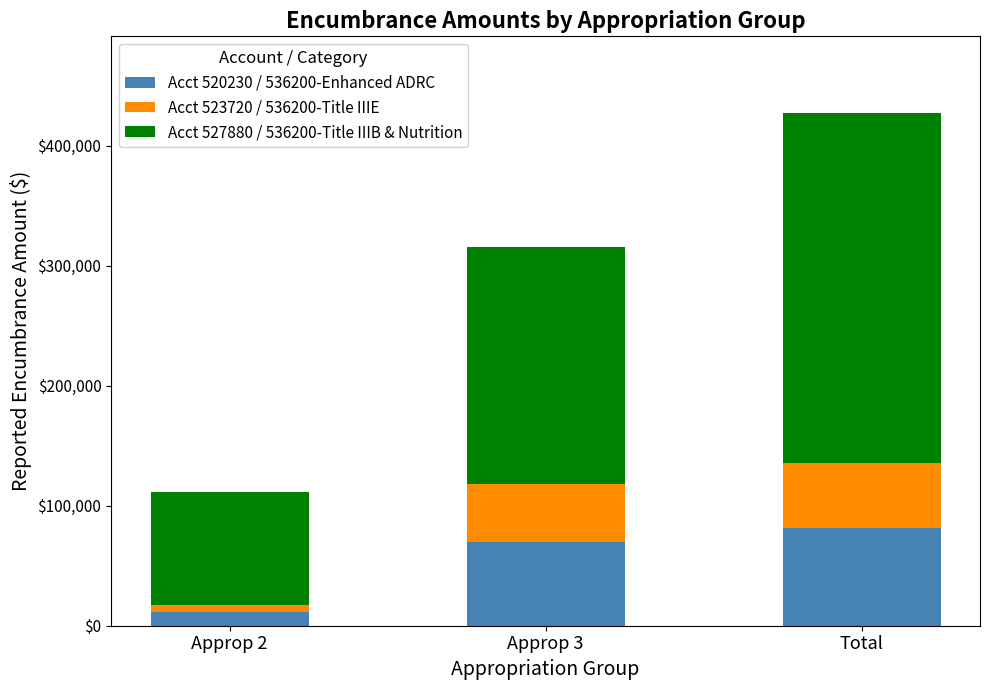

At which label does Acct 520230 / 536200-Enhanced ADRC reach its minimum?

Approp 2